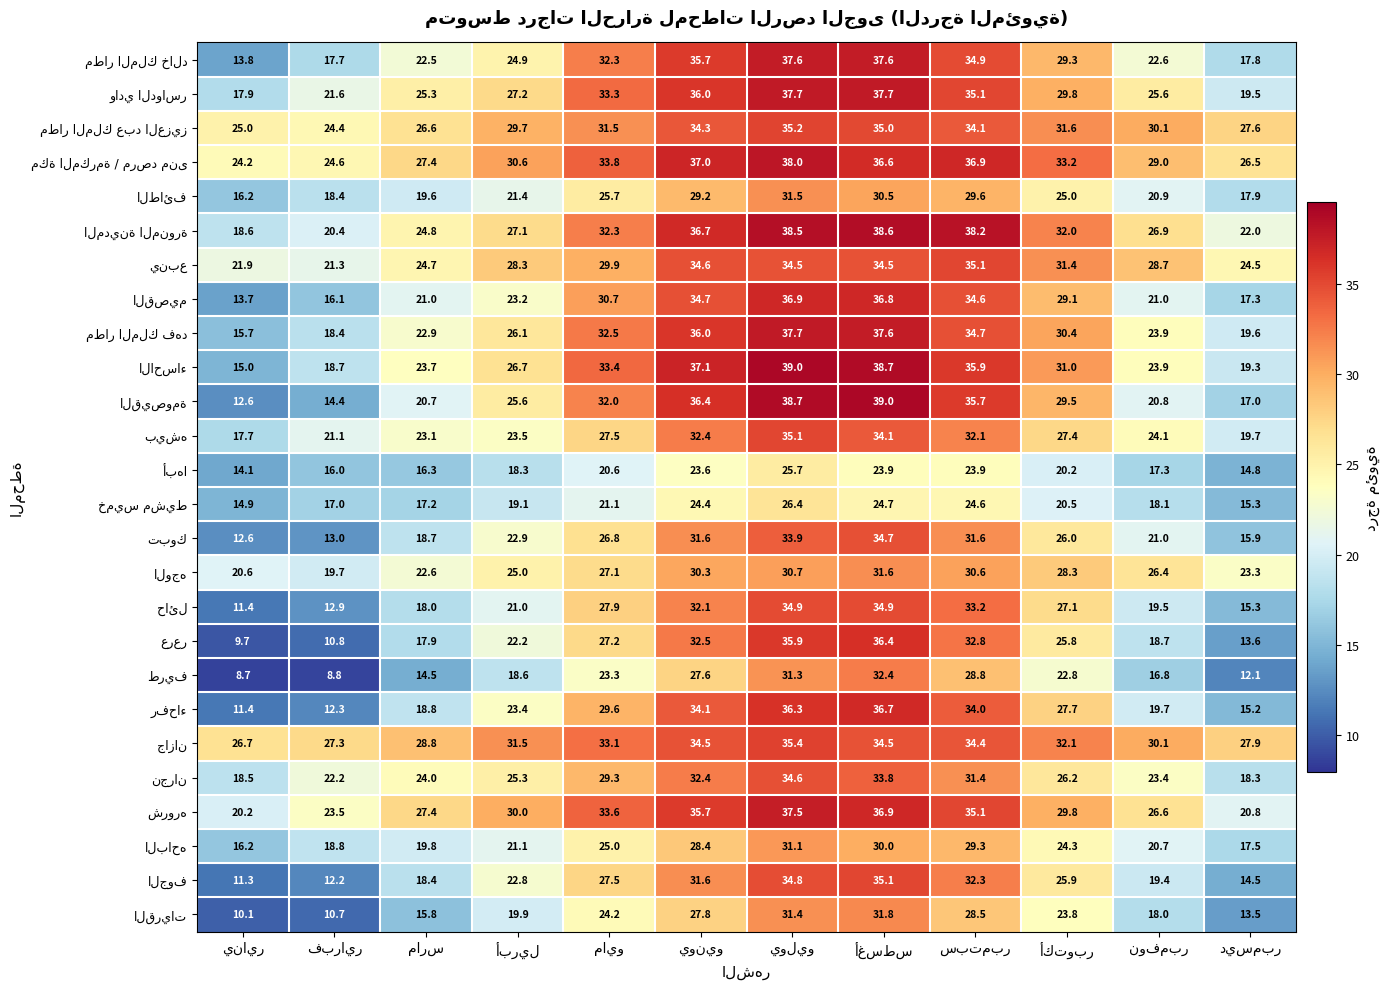

At how many categories does at least one series exceed 36?

4